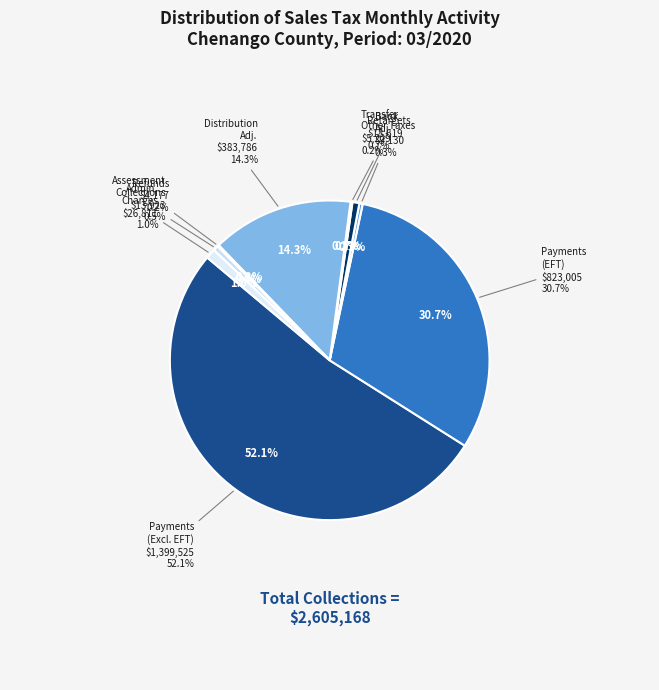

Which category has the smallest portion of the pie?

Refunds